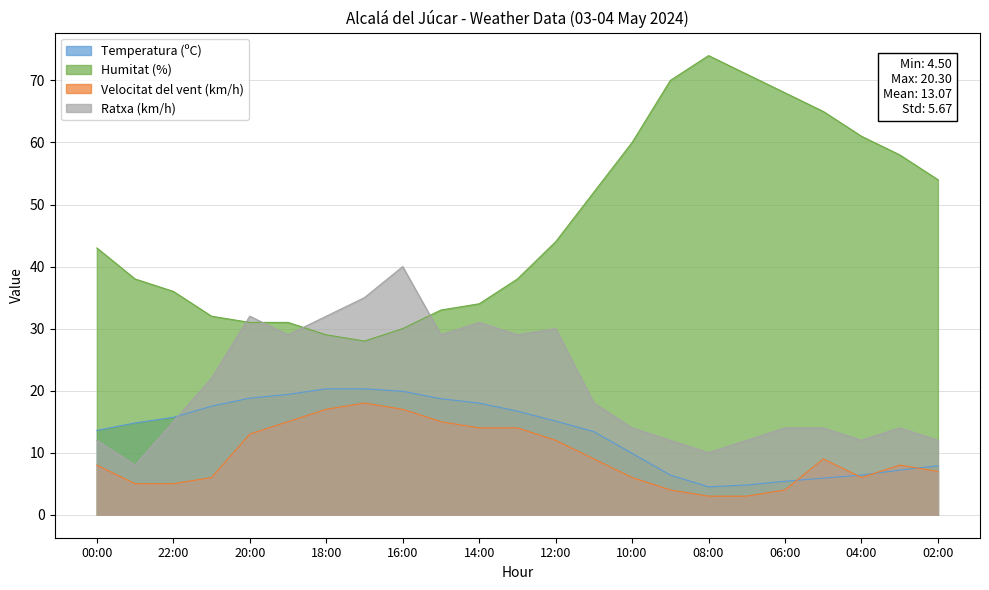

True or false: Velocitat del vent (km/h) and Humitat (%) cross at least once.

False